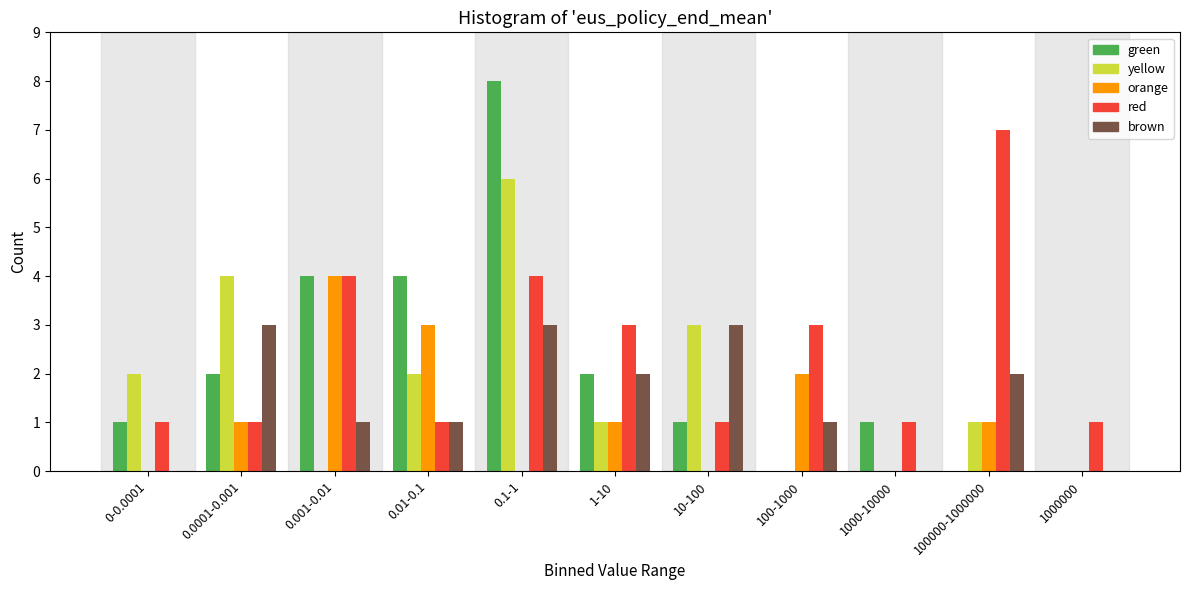

What is the maximum value for red?

7